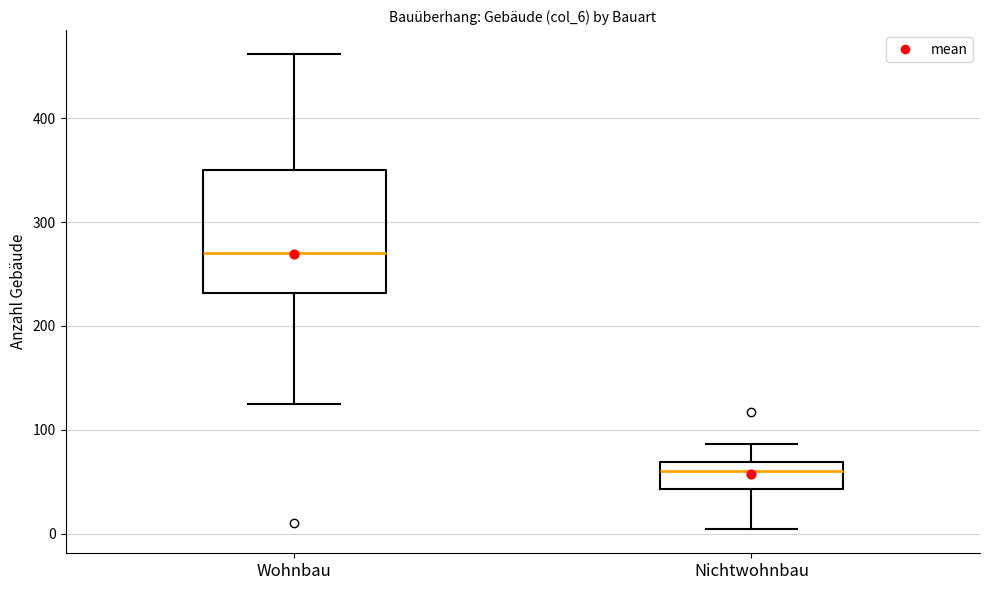

Reading left to right, read every box against the y-axis: the position of its median line, the range the box covers, and the ends of its whiskers. The values are not printed on the chart, so give them approximately, as read against the axis.

Wohnbau: median 270, box 230 to 350, whiskers 130 to 460
Nichtwohnbau: median 60, box 40 to 70, whiskers 0 to 90